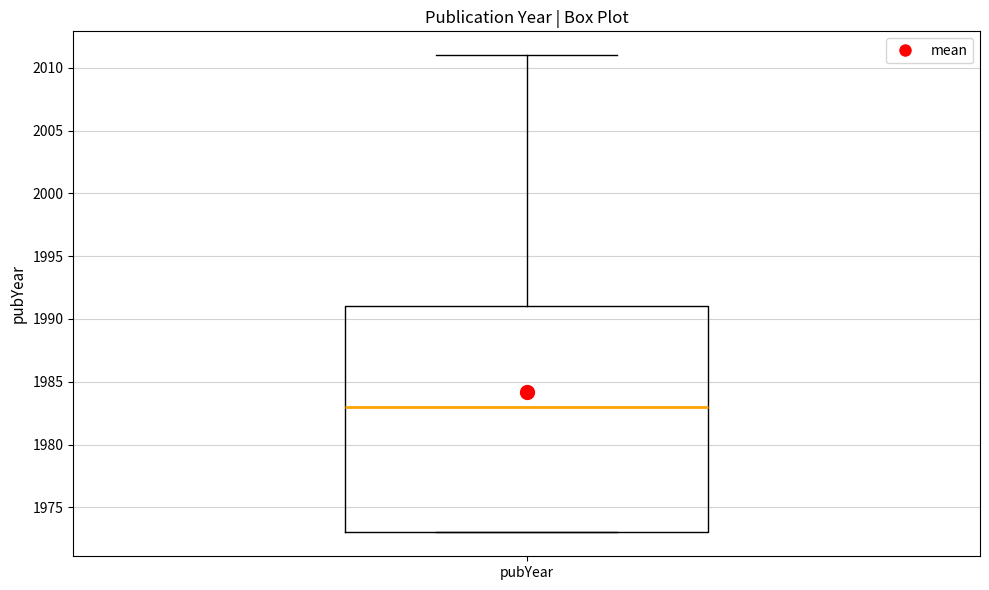

Transcribe this box plot: give where the median line is, the range the box spans, and where the two whiskers end, as read against the y-axis. The values are not printed on the chart, so give them approximately, as read against the axis.

median 1983, box 1973 to 1991, whiskers 1973 to 2011